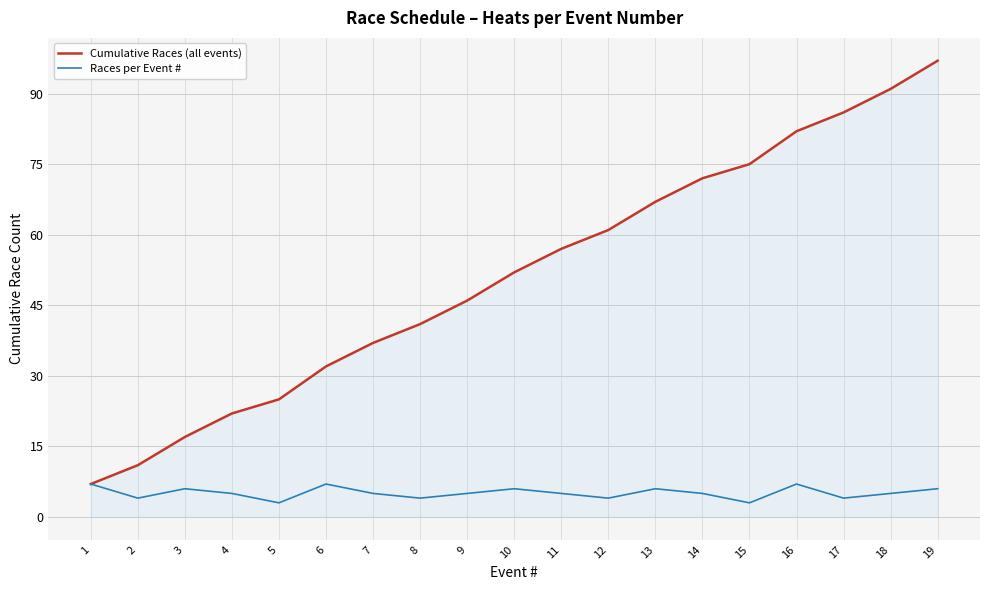

Which series has the widest spread of values?

Cumulative Races (all events)